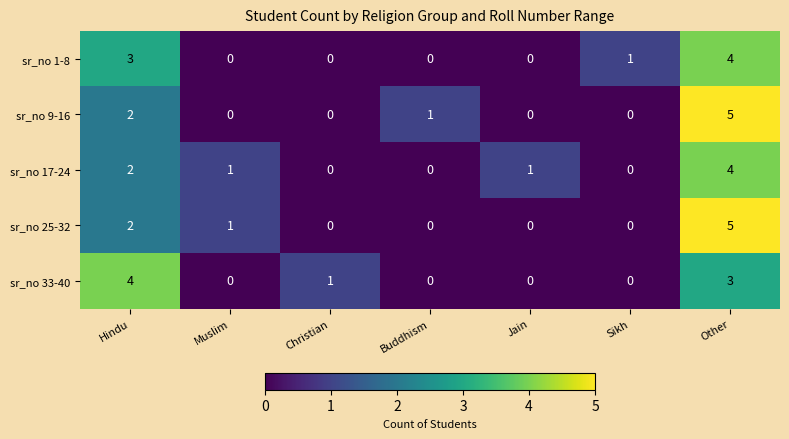

How many values in the sr_no 1-8 series exceed 0?

3